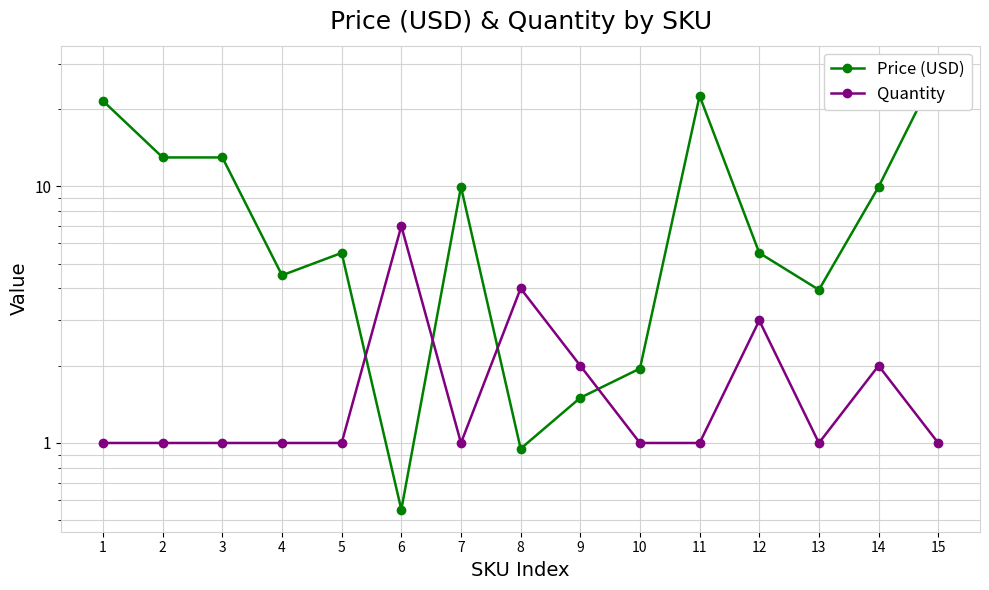

Which series has the largest range (max minus min)?

Price (USD)